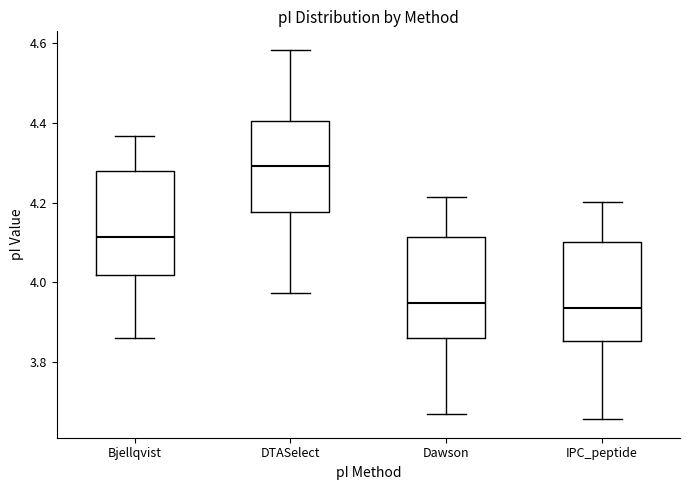

Where does the median line of the box for IPC_peptide sit on the y-axis? The values are not printed on the chart, so give them approximately, as read against the axis.

3.94